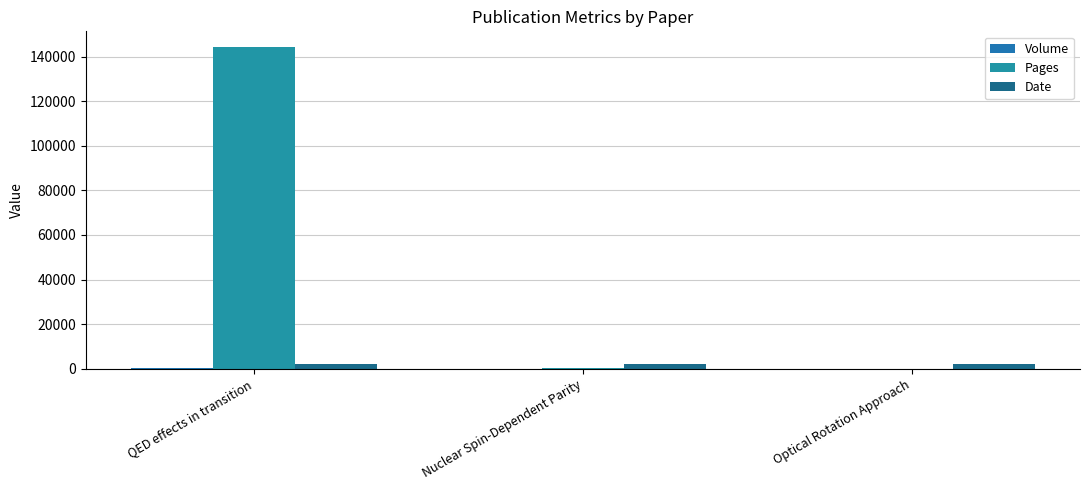

How many data points does each series have?

3